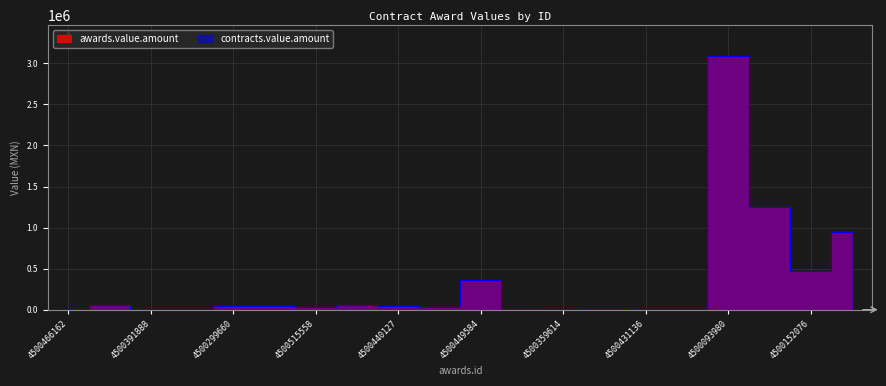

Reading left to right, list all the values displayed in this chart.

awards.value.amount: 4538.4	53170.0	2952.0	11598.0	43000.0	42530.3	28006.5	57354.9	42776.0	38438.4	363200.0	995.0	7590.0	516.3	14300.0	12467.5	3094978.8	1244678.4	466235.0	942291.4
contracts.value.amount: 4538.4	53170.0	2952.0	11598.0	43000.0	42530.3	28006.5	57354.9	42776.0	38438.4	363200.0	995.0	7590.0	516.3	14300.0	12467.5	3094978.8	1244678.4	466235.0	942291.4